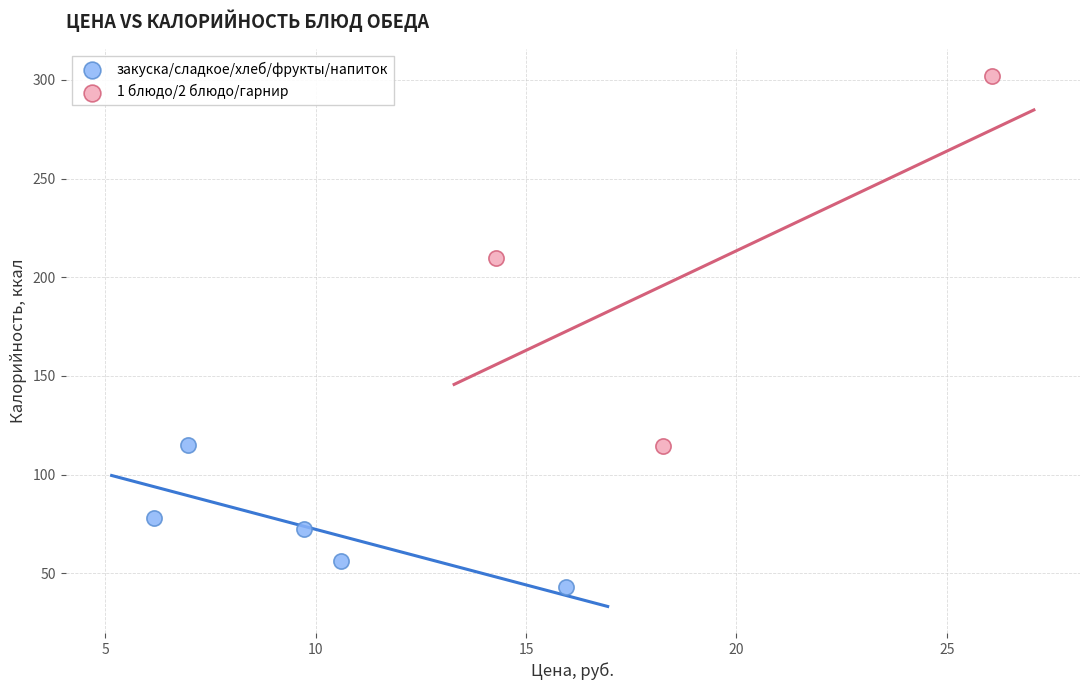

What are all the series names shown in the legend?

закуска/сладкое/хлеб/фрукты/напиток, 1 блюдо/2 блюдо/гарнир